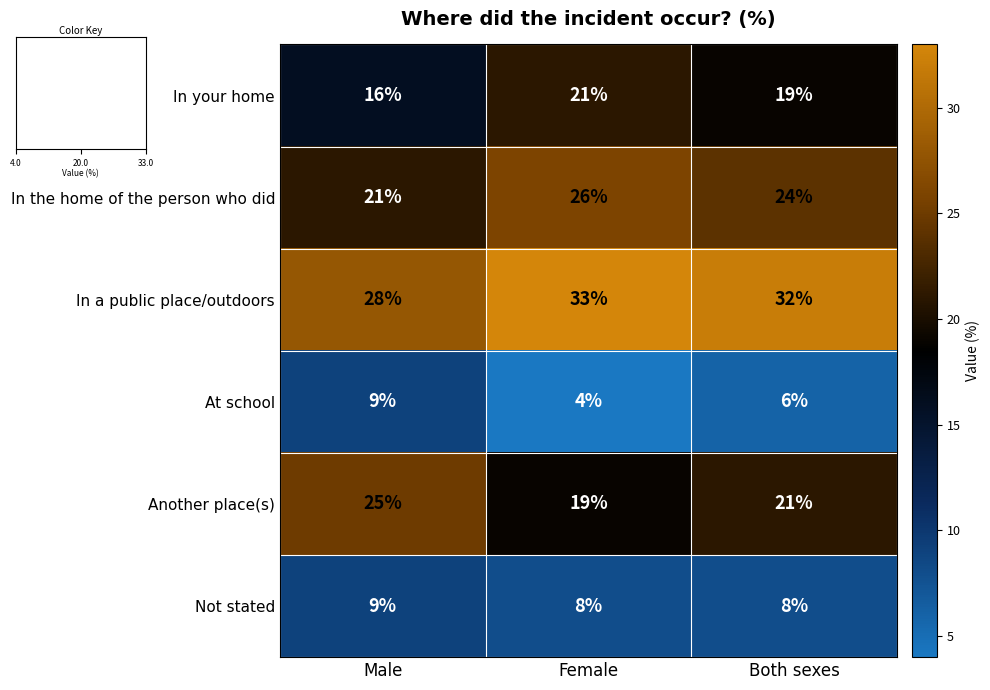

Rank the categories by Another place(s) value from highest to lowest.

Male, Both sexes, Female